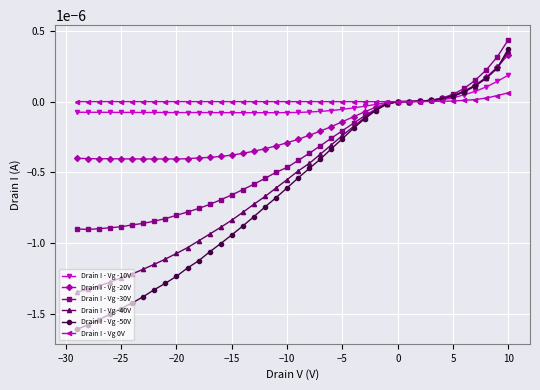

Is the value of Drain I - Vg -40V at −15 greater than the value of Drain I - Vg -20V at 0?

No